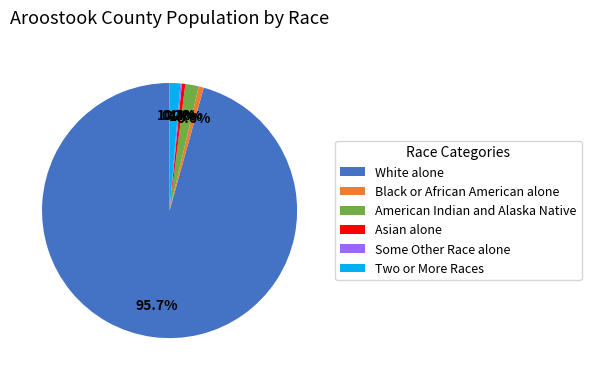

Is the sum of Asian alone and White alone greater than half?

Yes